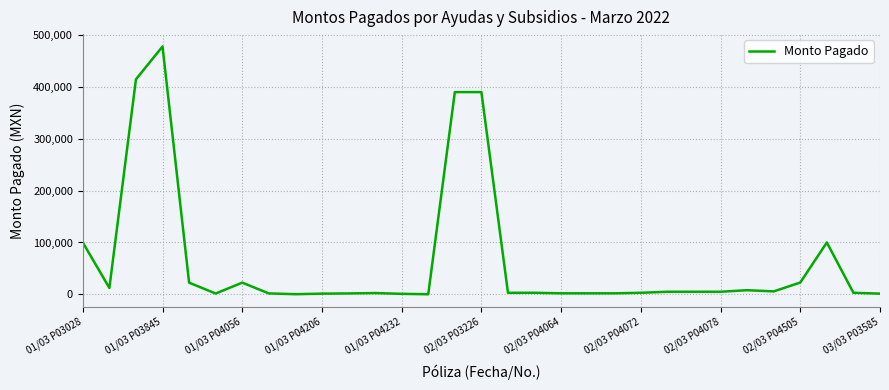

What is the maximum value shown in the chart?

477920.0